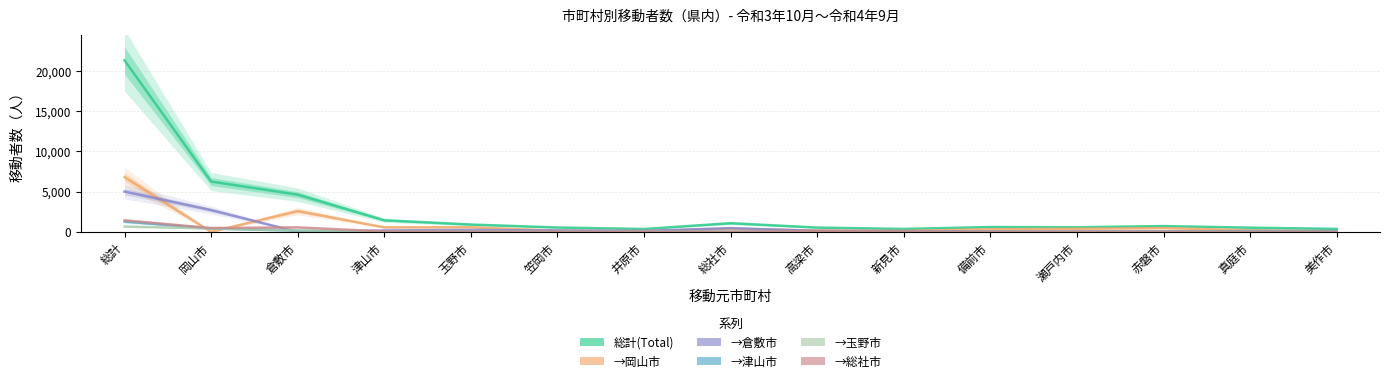

How many categories are shown in the chart?

15